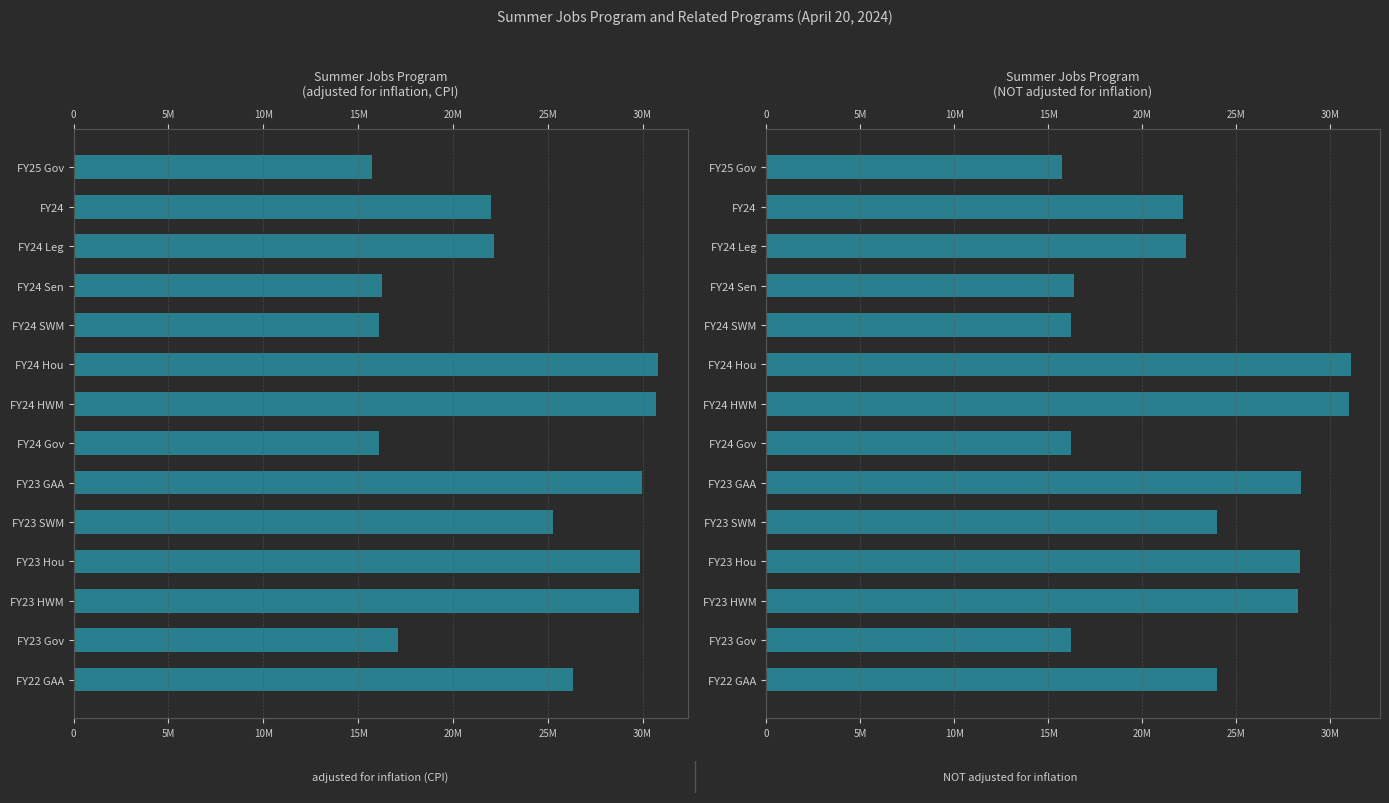

Rank the series at 5M from lowest to highest value.

adjusted for inflation (CPI), NOT adjusted for inflation